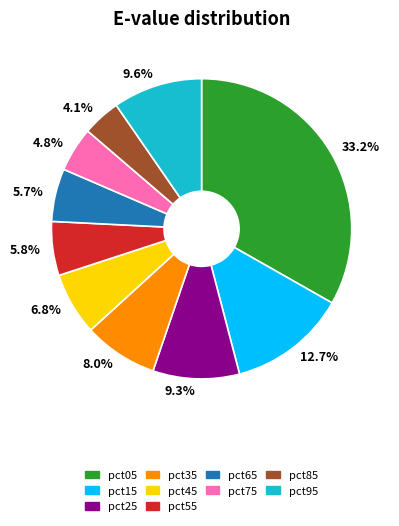

Which slice is the largest?

pct05